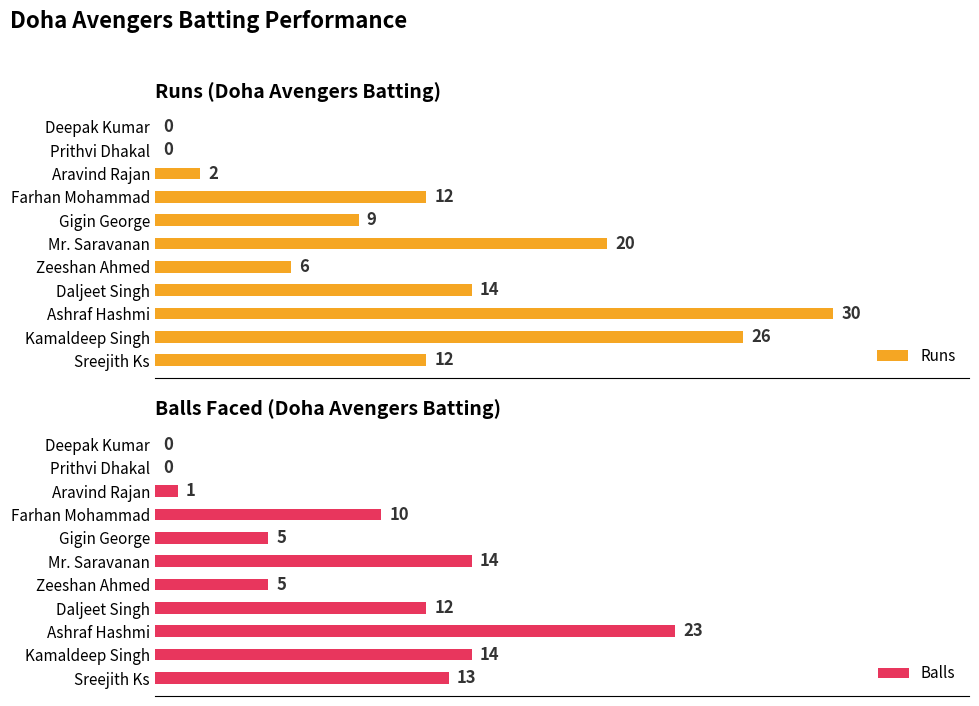

At which label is Runs closest to 15?

Daljeet Singh